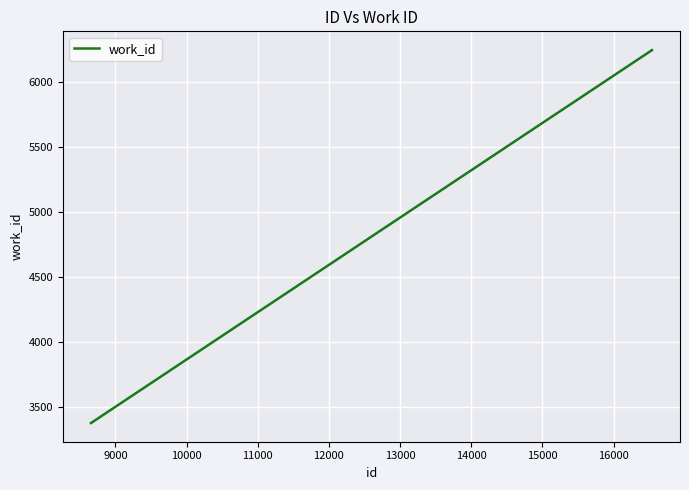

What is the difference between the second highest and minimum values?

2864